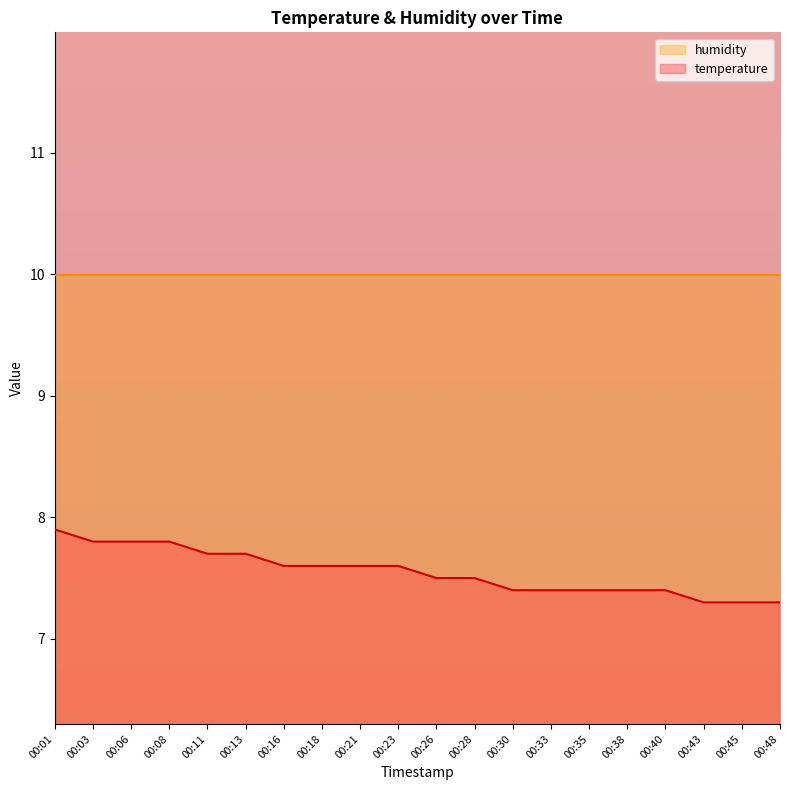

Reading left to right, what are all the values shown in this chart?

7.9	7.8	7.8	7.8	7.7	7.7	7.6	7.6	7.6	7.6	7.5	7.5	7.4	7.4	7.4	7.4	7.4	7.3	7.3	7.3